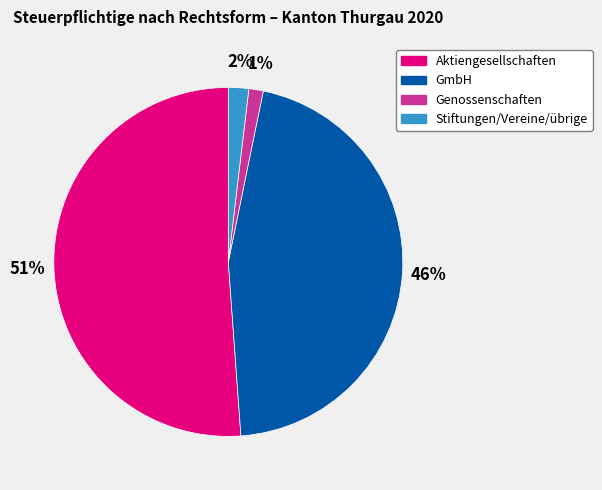

To the nearest percent, what percentage of the pie is GmbH?

46%